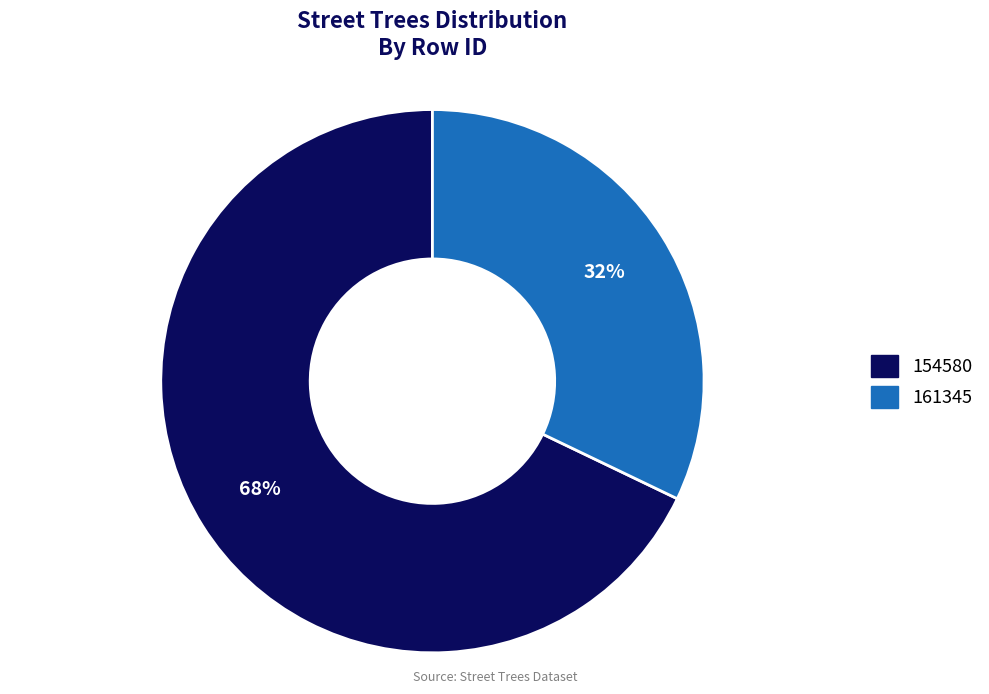

To the nearest percent, what is the difference between the 161345 and 154580 slice percentages?

36%